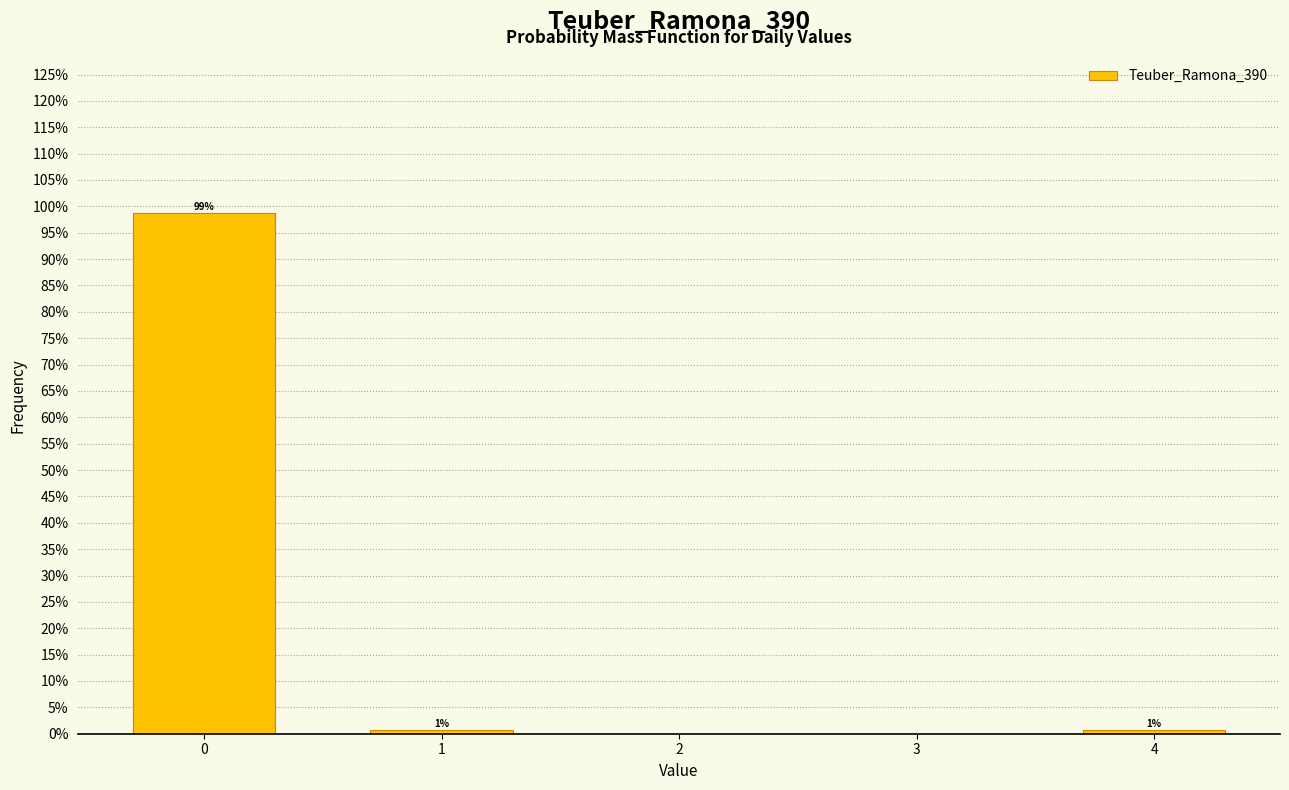

Does the chart contain any negative values?

No